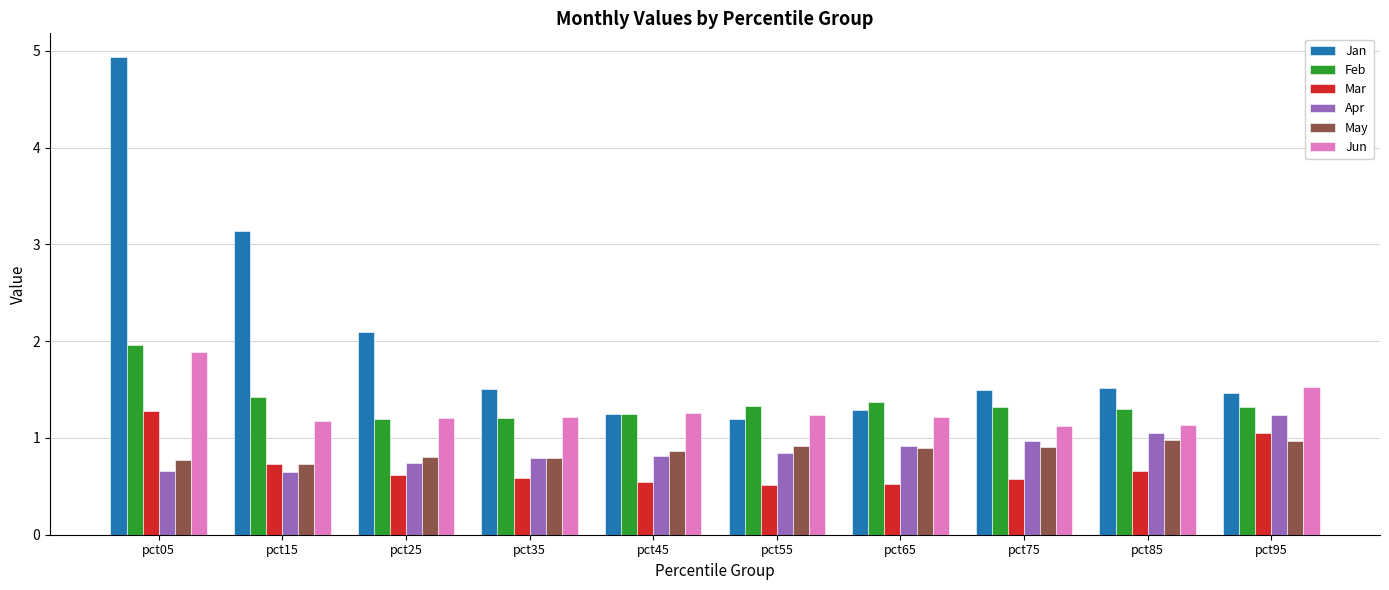

What is the sum of the Jan values at pct25 and pct95?

3.6